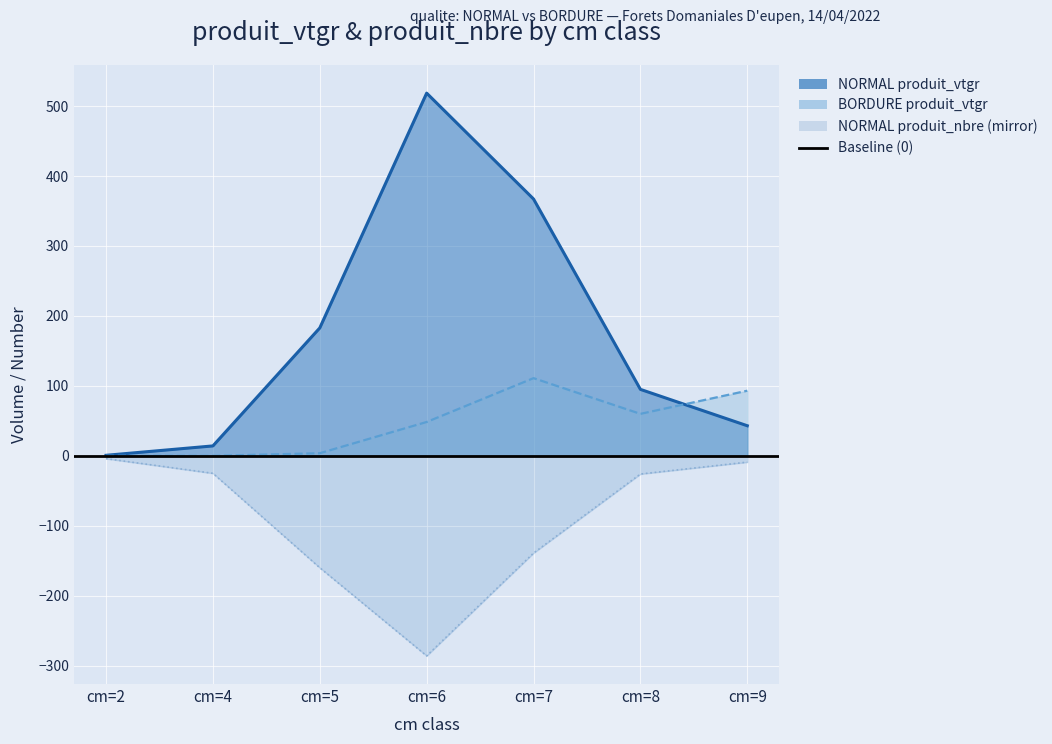

What is the sum of the NORMAL produit_nbre values at cm=8 and cm=5?

-186.0